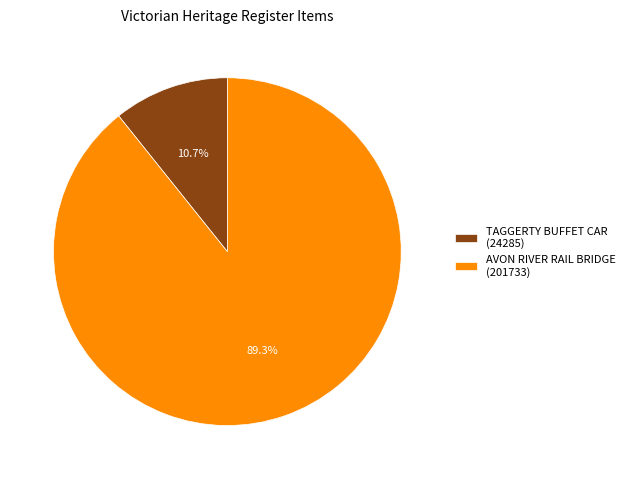

The AVON RIVER RAIL BRIDGE slice represents 94% of the pie. True or false?

False